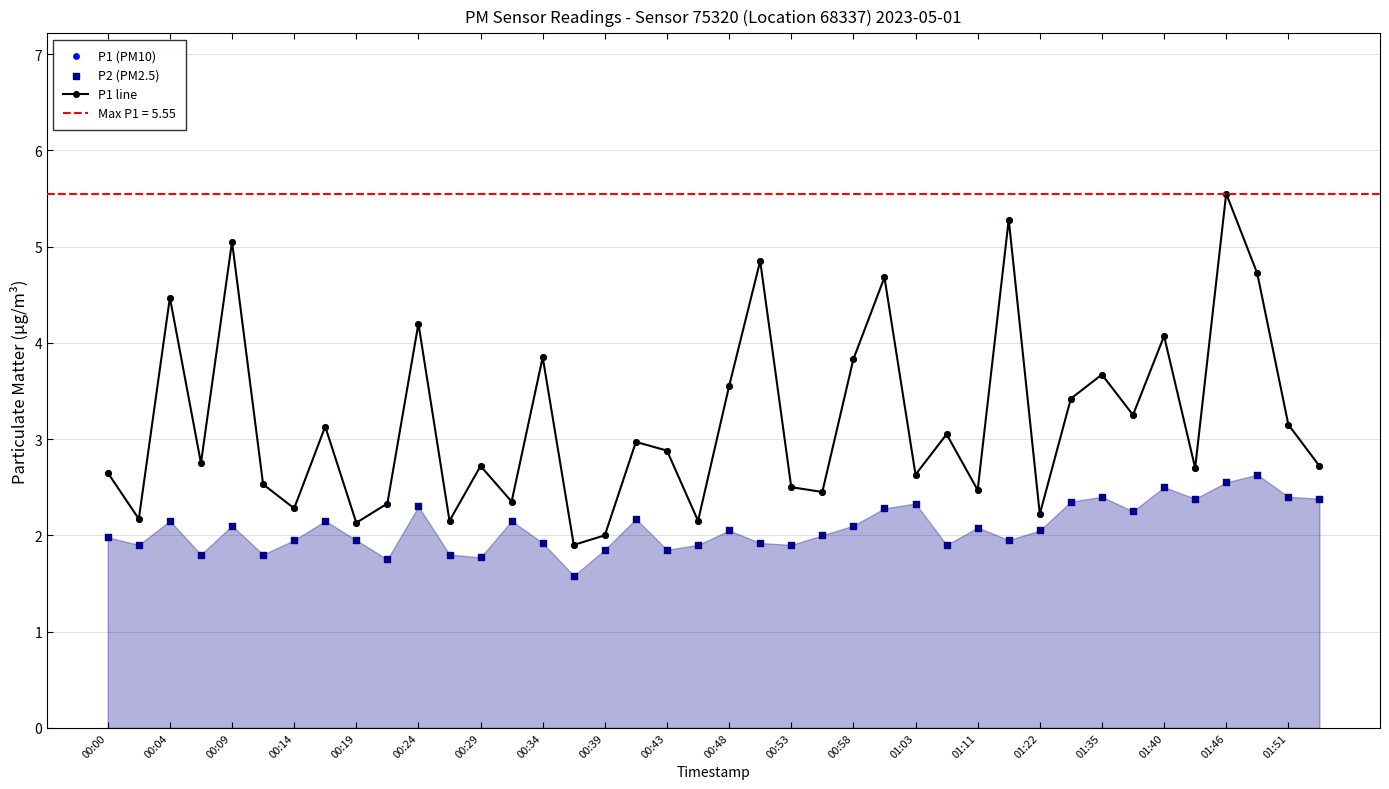

Which series has the largest total across all categories?

P1 line